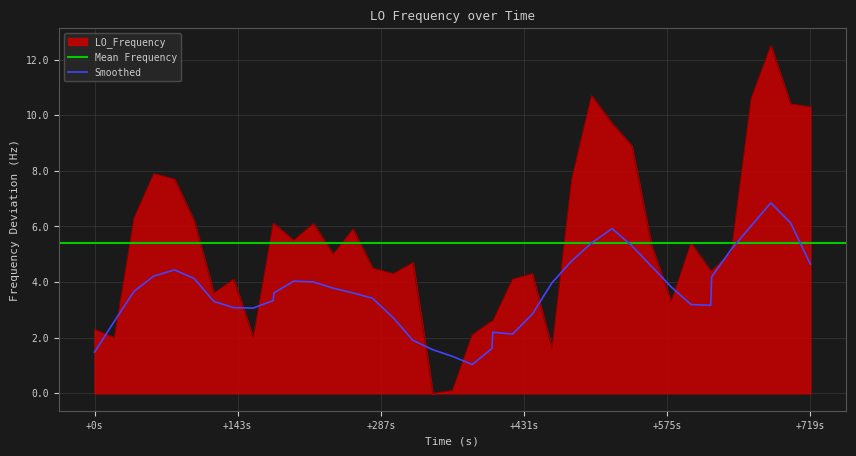

What is the highest value of the Smoothed series?

6.8